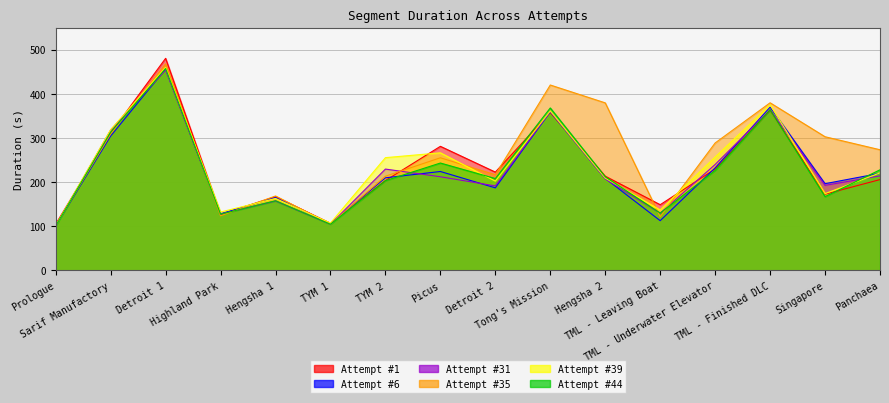

At which label does Attempt #35 first exceed 273?

Sarif Manufactory